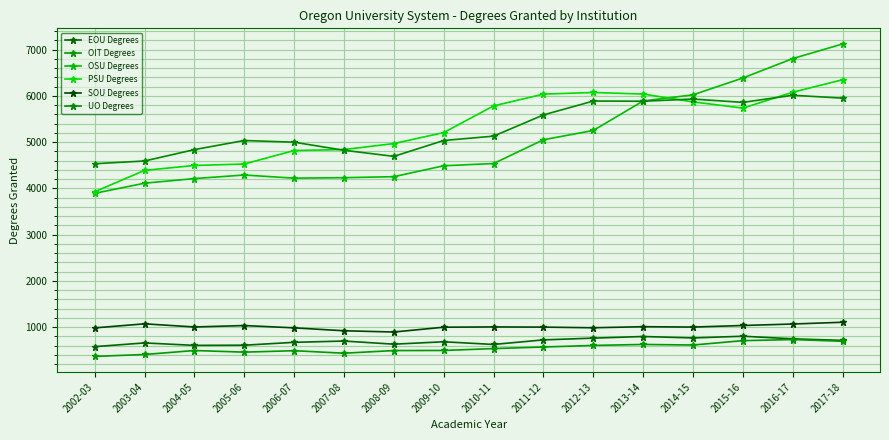

Count the number of categories in the chart.

16